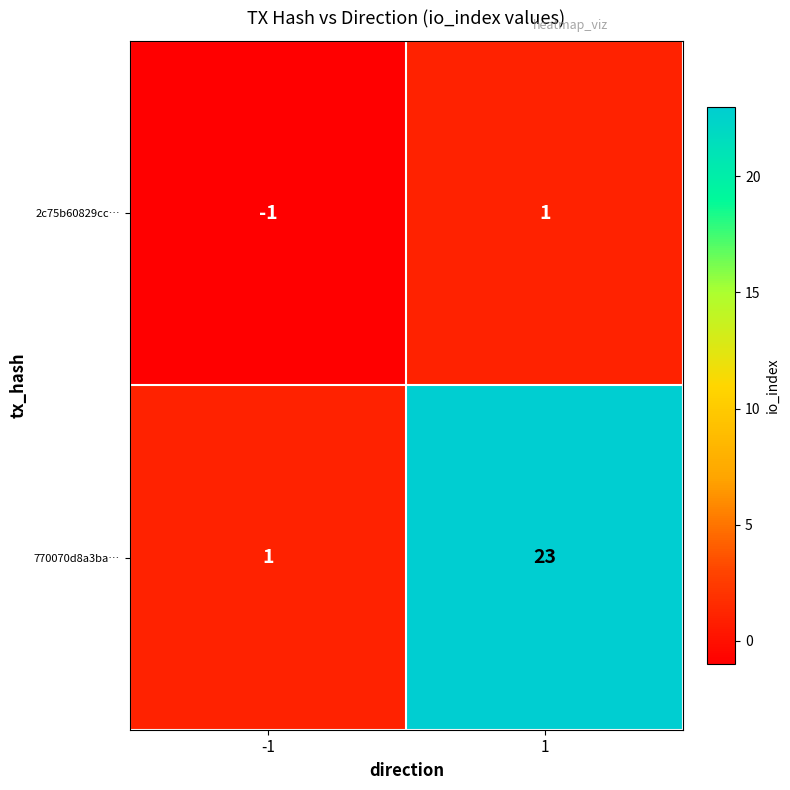

What is the difference between the maximum and minimum values in the 770070d8a3ba… series?

22